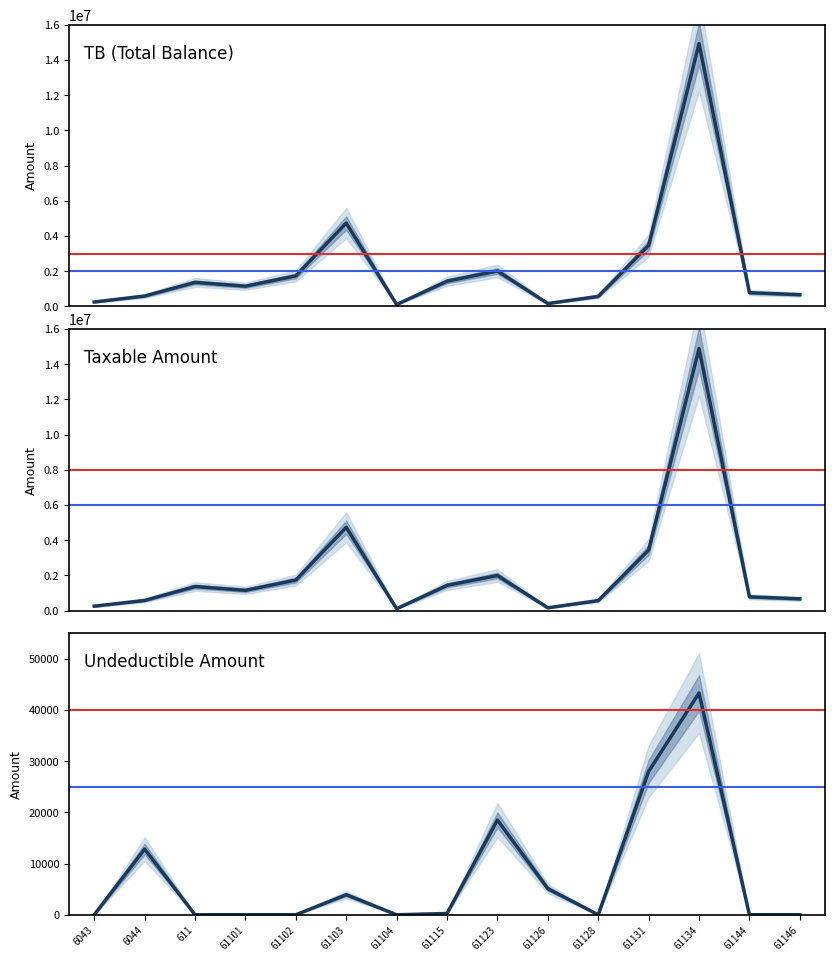

At how many categories does at least one series exceed 12560759?

1